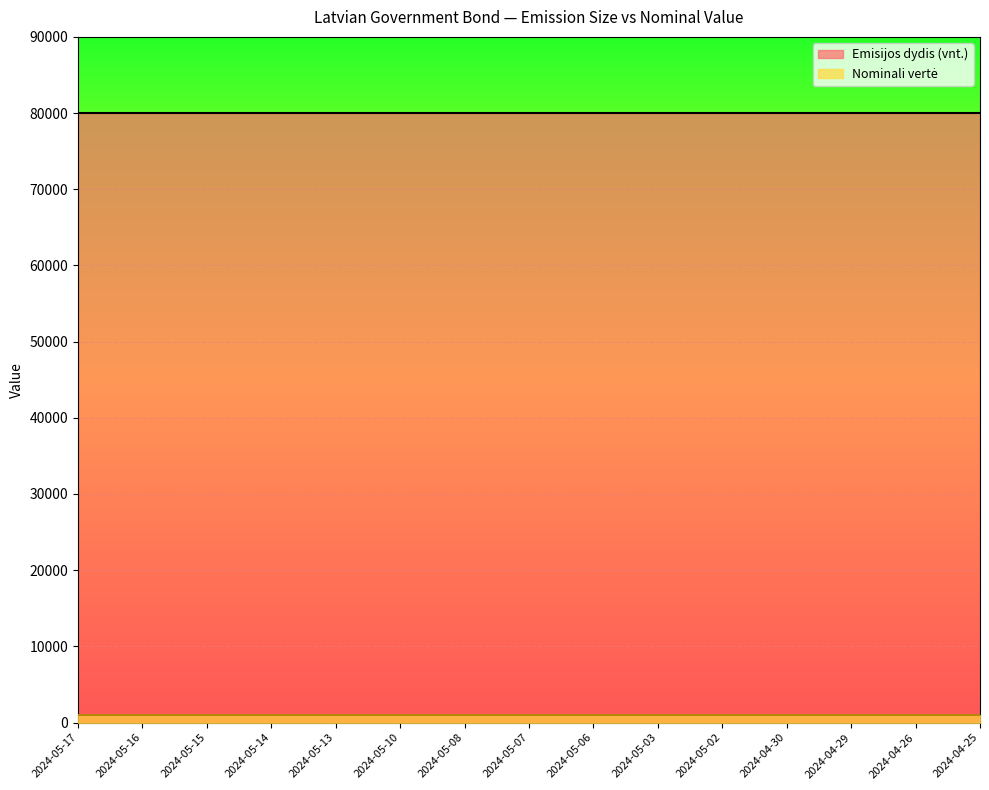

What are all the series names shown in the legend?

Emisijos dydis (vnt.), Nominali vertė